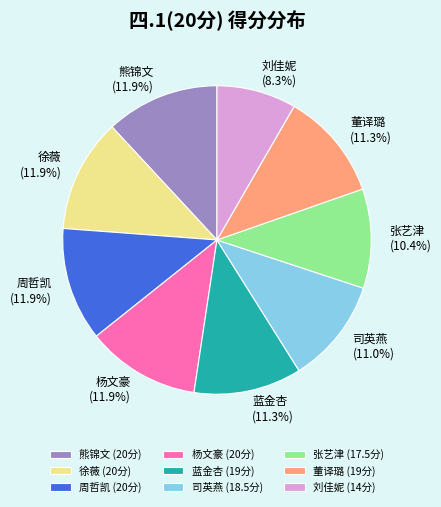

What percentage do 徐薇 and 董译璐 together represent?

23.2%